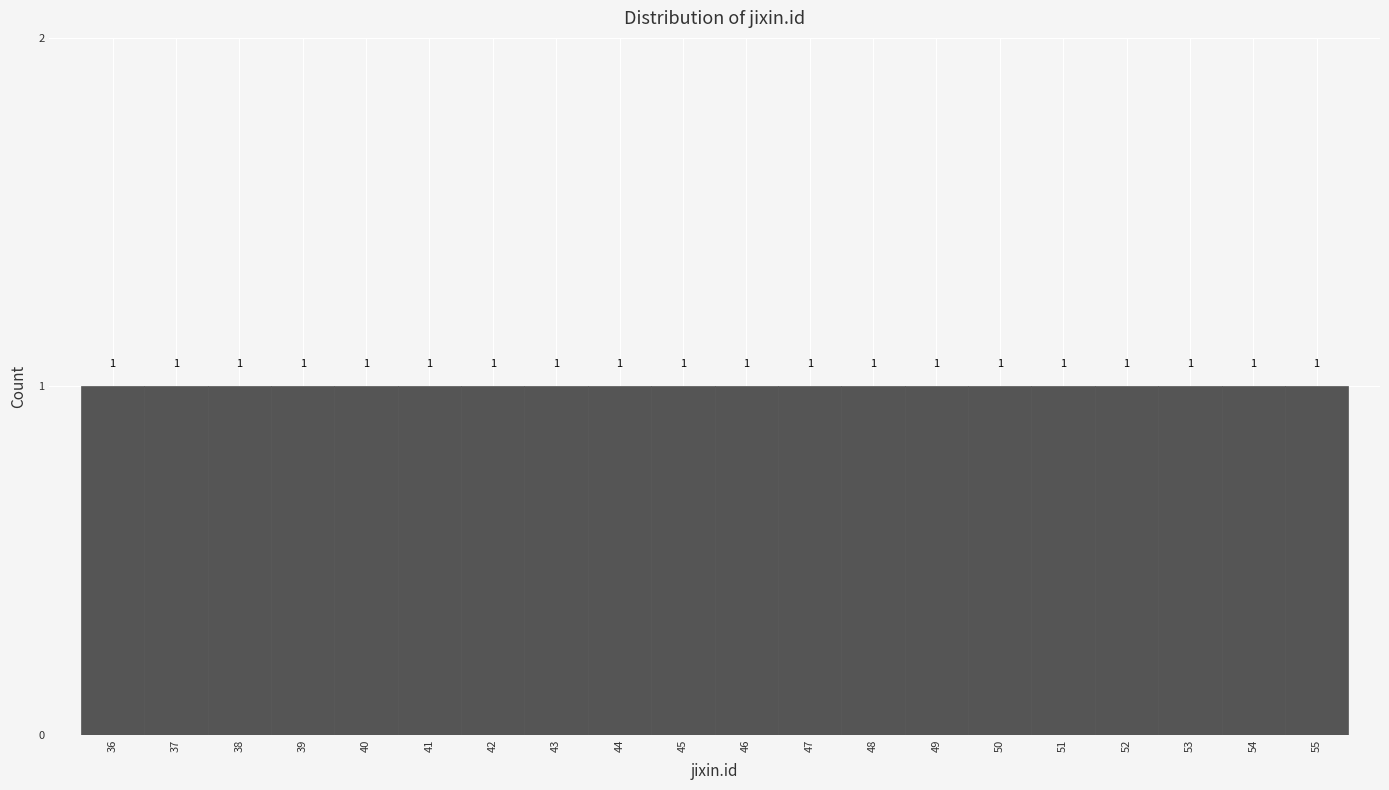

Reading left to right, list every bar in this chart as the range it spans on the x-axis followed by its height.

35.5 to 36.5: 1
36.5 to 37.5: 1
37.5 to 38.5: 1
38.5 to 39.5: 1
39.5 to 40.5: 1
40.5 to 41.5: 1
41.5 to 42.5: 1
42.5 to 43.5: 1
43.5 to 44.5: 1
44.5 to 45.5: 1
45.5 to 46.5: 1
46.5 to 47.5: 1
47.5 to 48.5: 1
48.5 to 49.5: 1
49.5 to 50.5: 1
50.5 to 51.5: 1
51.5 to 52.5: 1
52.5 to 53.5: 1
53.5 to 54.5: 1
54.5 to 55.5: 1